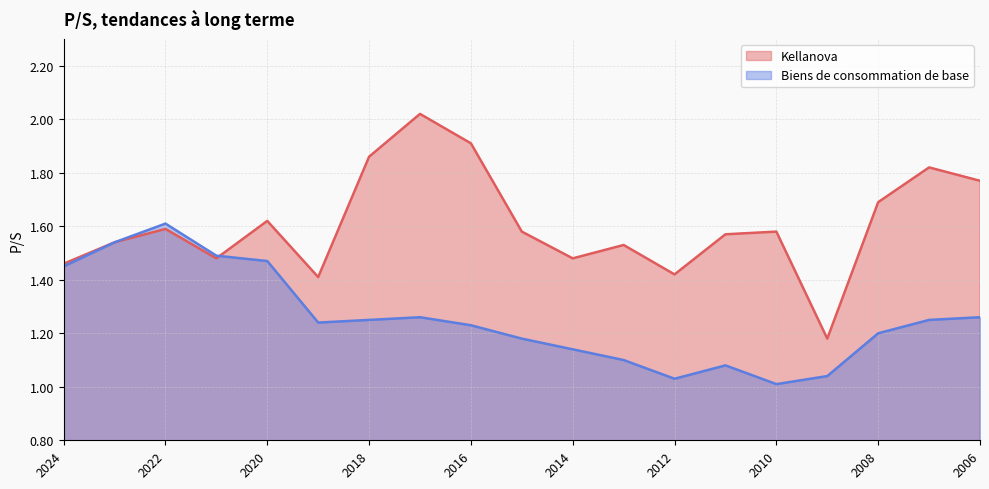

What is the maximum value for Kellanova?

2.0